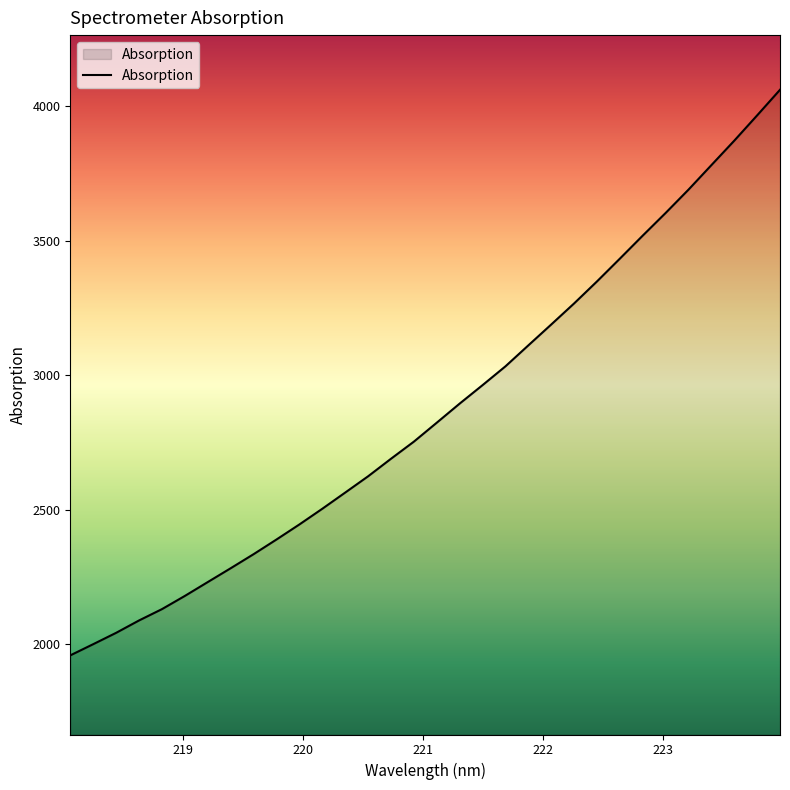

What is the greatest value displayed?

4060.3